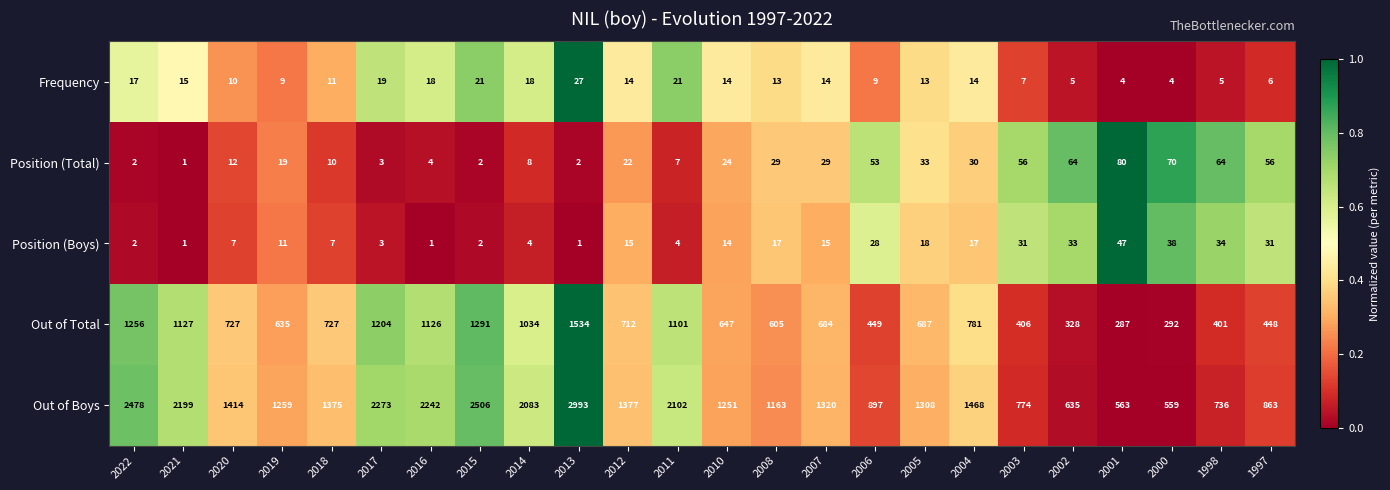

What is the difference between the highest and lowest values at 2004?

1454